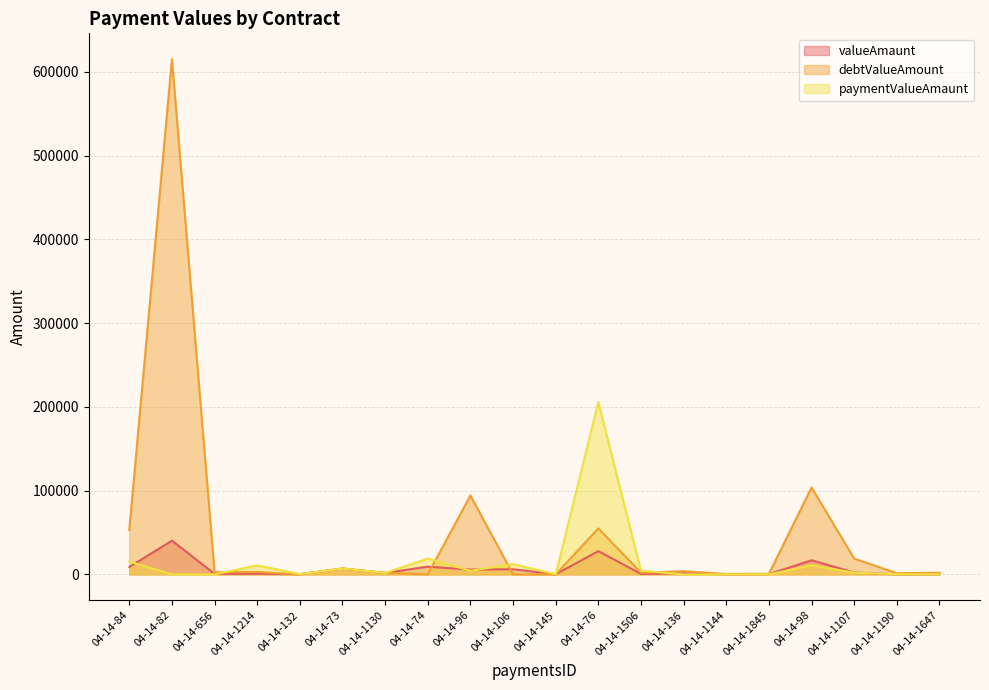

Which series changed the most between 04-14-74 and 04-14-1144?

paymentValueAmaunt